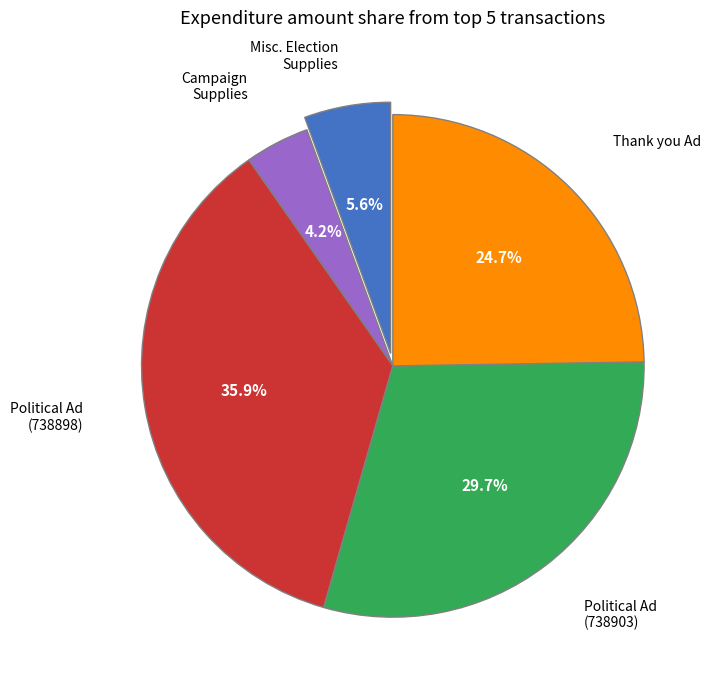

Is there any slice that represents more than half of the pie?

No